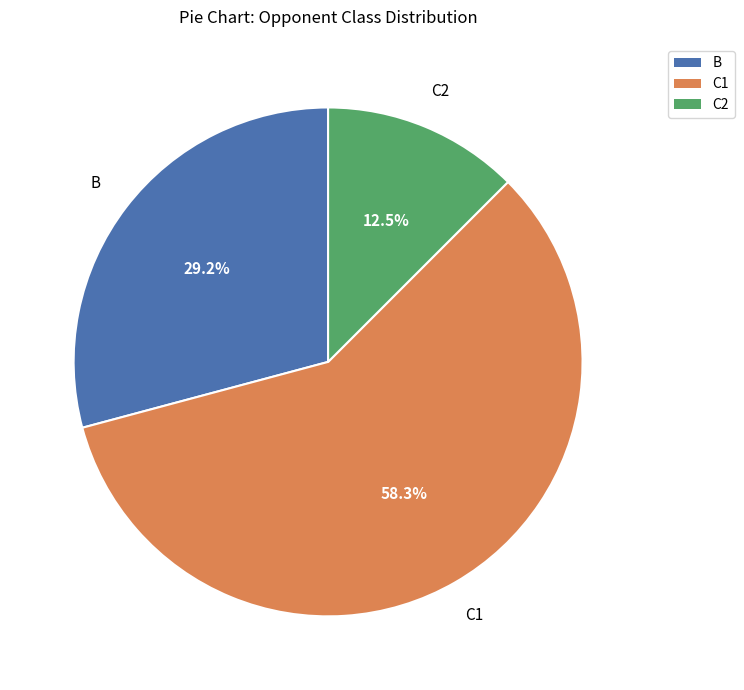

Is there any slice that represents more than half of the pie?

Yes